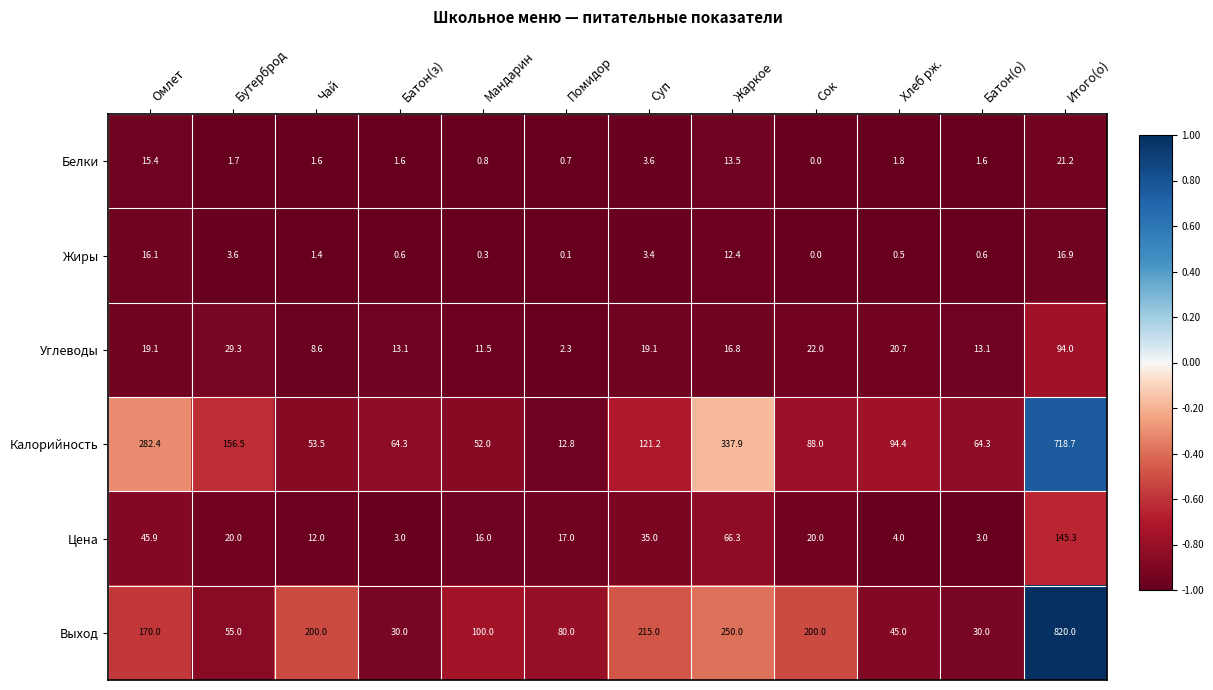

What is the minimum value shown in the chart?

0.0